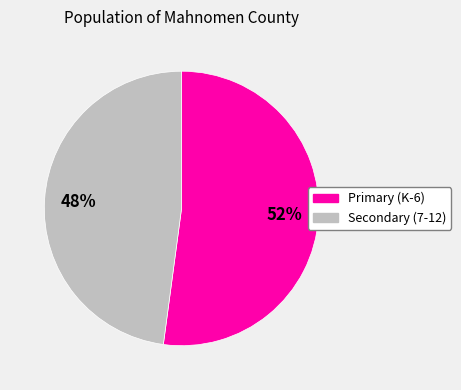

Rank the categories by value from highest to lowest.

Primary (K-6), Secondary (7-12)